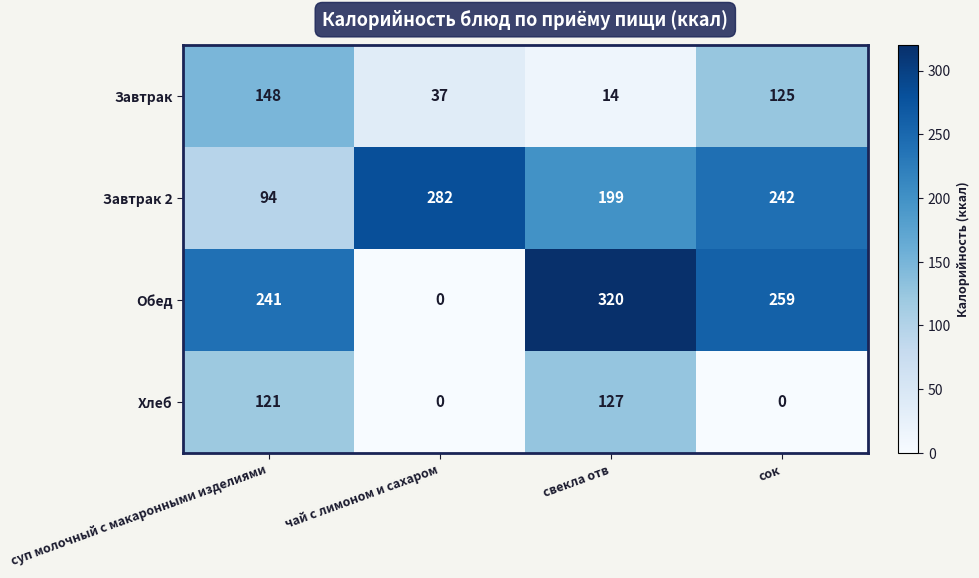

The Завтрак series shows 148 at суп молочный с макаронными изделиями. True or false?

True